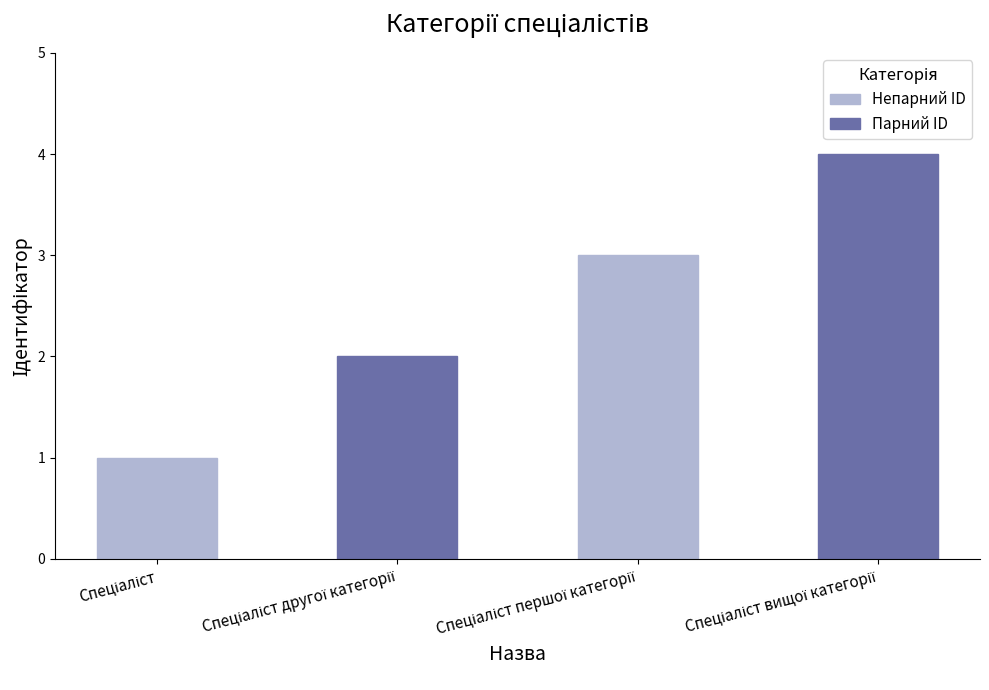

What is the greatest value displayed?

4